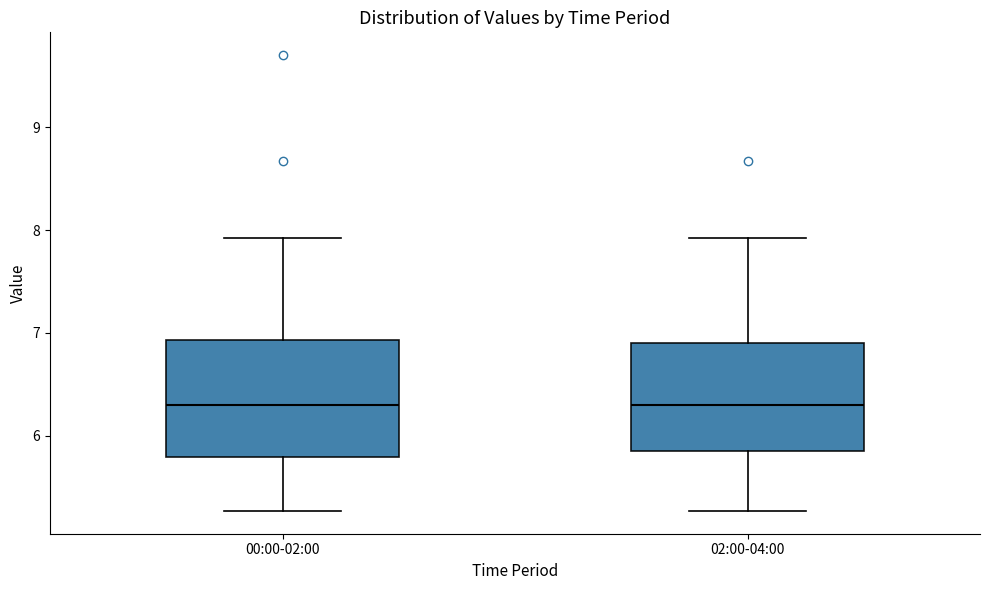

Where does the upper whisker of the box for 02:00-04:00 end on the y-axis? The values are not printed on the chart, so give them approximately, as read against the axis.

7.9